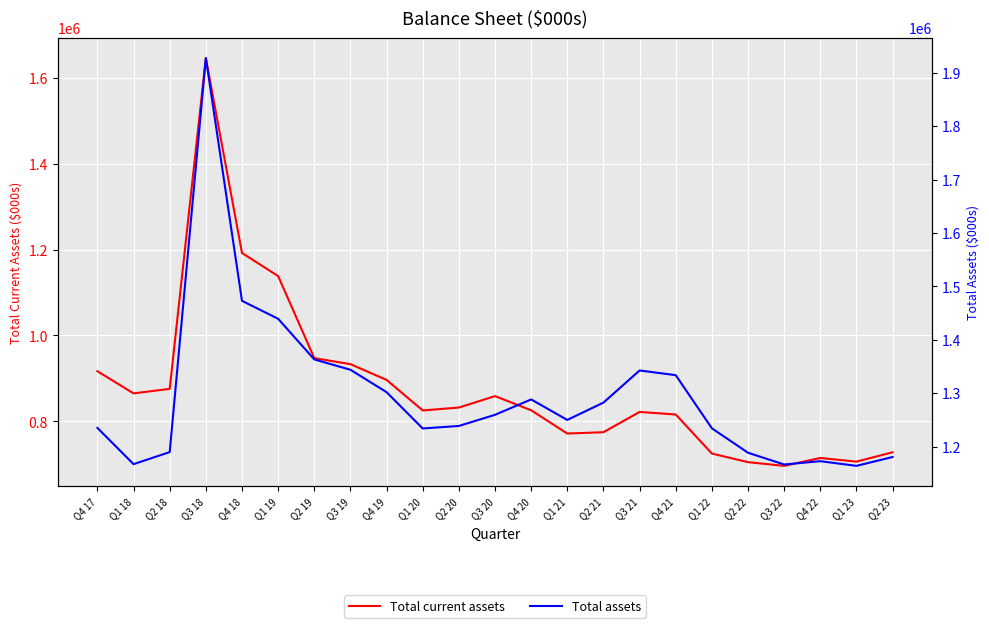

The value of Total assets at Q4 17 is 1234965. True or false?

True